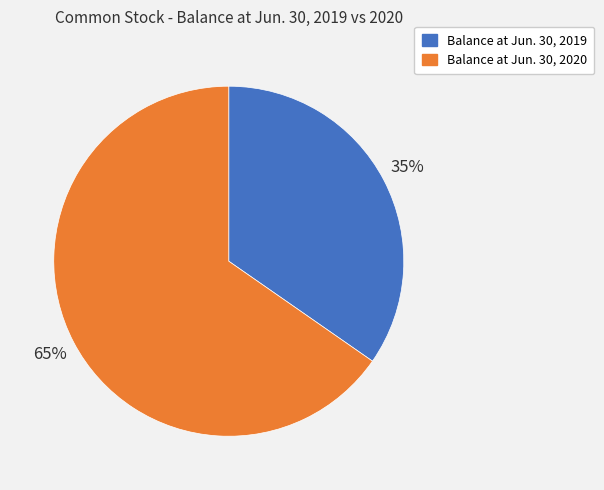

What percentage is the Balance at Jun. 30, 2020 slice, to the nearest percent?

65%